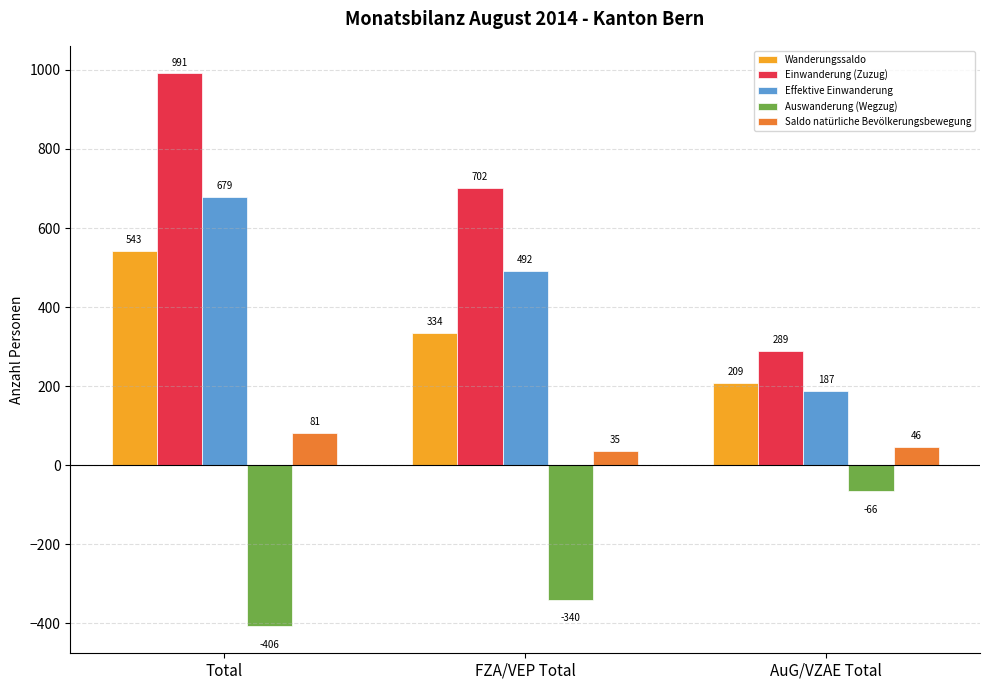

Is it true that Einwanderung (Zuzug) equals 78 at AuG/VZAE Total?

False